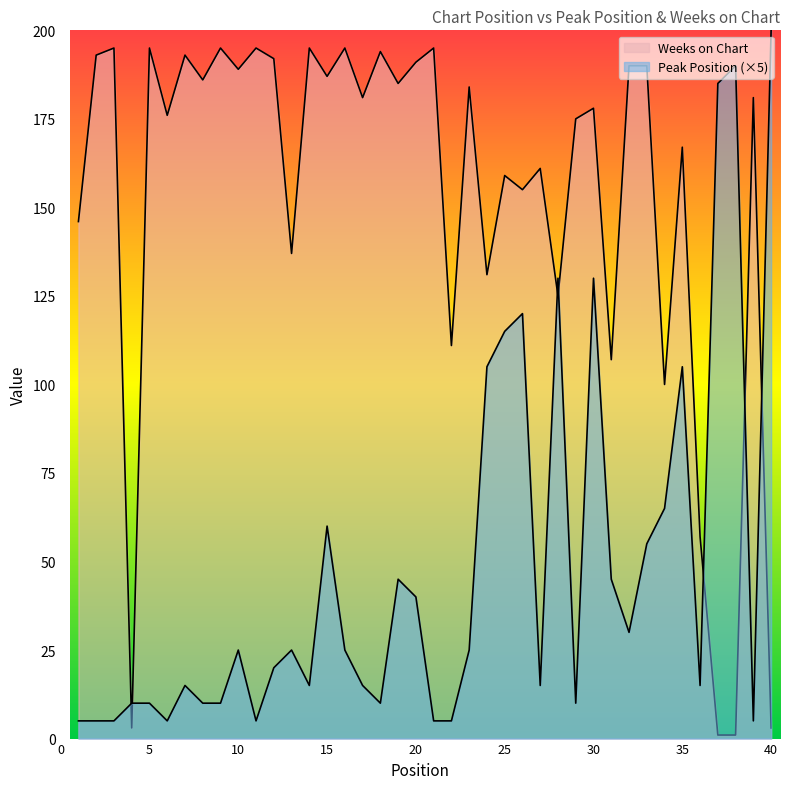

Reading left to right, what are all the values shown in this chart?

Peak Position: 1=5	2=5	3=5	4=10	5=10	6=5	7=15	8=10	9=10	10=25	11=5	12=20	13=25	14=15	15=60	16=25	17=15	18=10	19=45	20=40	21=5	22=5	23=25	24=105	25=115	26=120	27=15	28=130	29=10	30=130	31=45	32=30	33=55	34=65	35=105	36=15	37=185	38=190	39=5	40=200
Weeks on Chart: 1=146	2=193	3=195	4=3	5=195	6=176	7=193	8=186	9=195	10=189	11=195	12=192	13=137	14=195	15=187	16=195	17=181	18=194	19=185	20=191	21=195	22=111	23=184	24=131	25=159	26=155	27=161	28=125	29=175	30=178	31=107	32=190	33=190	34=100	35=167	36=57	37=1	38=1	39=181	40=3